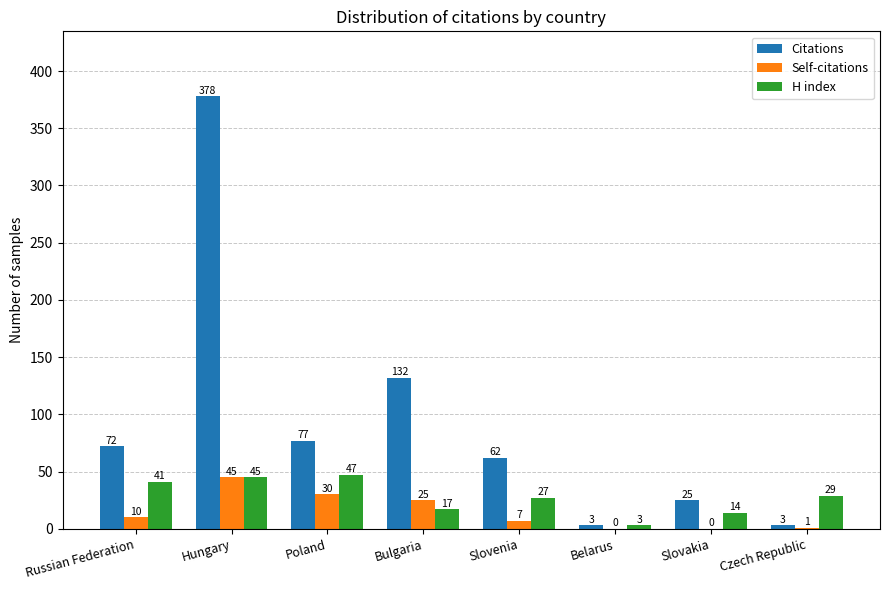

How many categories are shown in the chart?

8